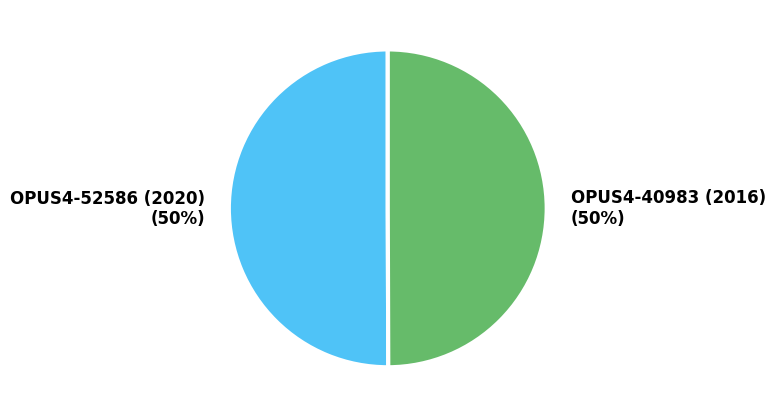

To the nearest percent, what percentage of the pie is OPUS4-52586 (2020)?

50%